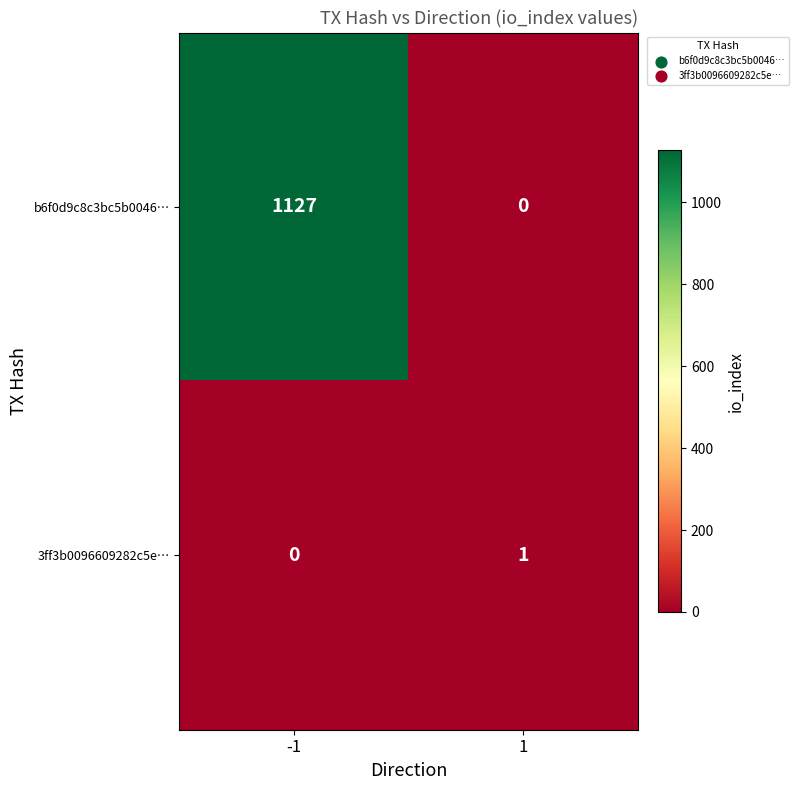

Count the number of categories in the chart.

2